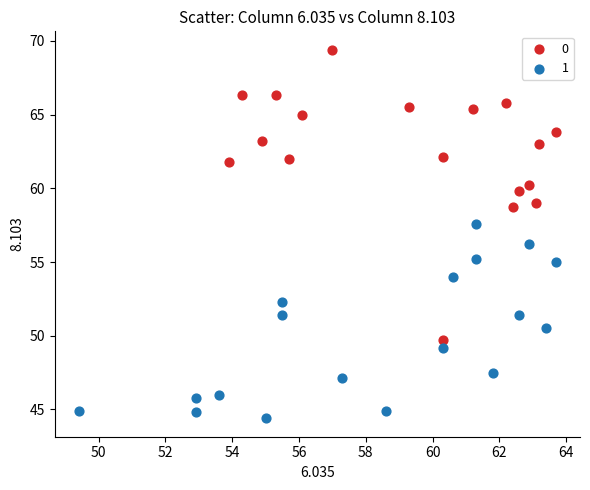

What are all the series names shown in the legend?

0, 1